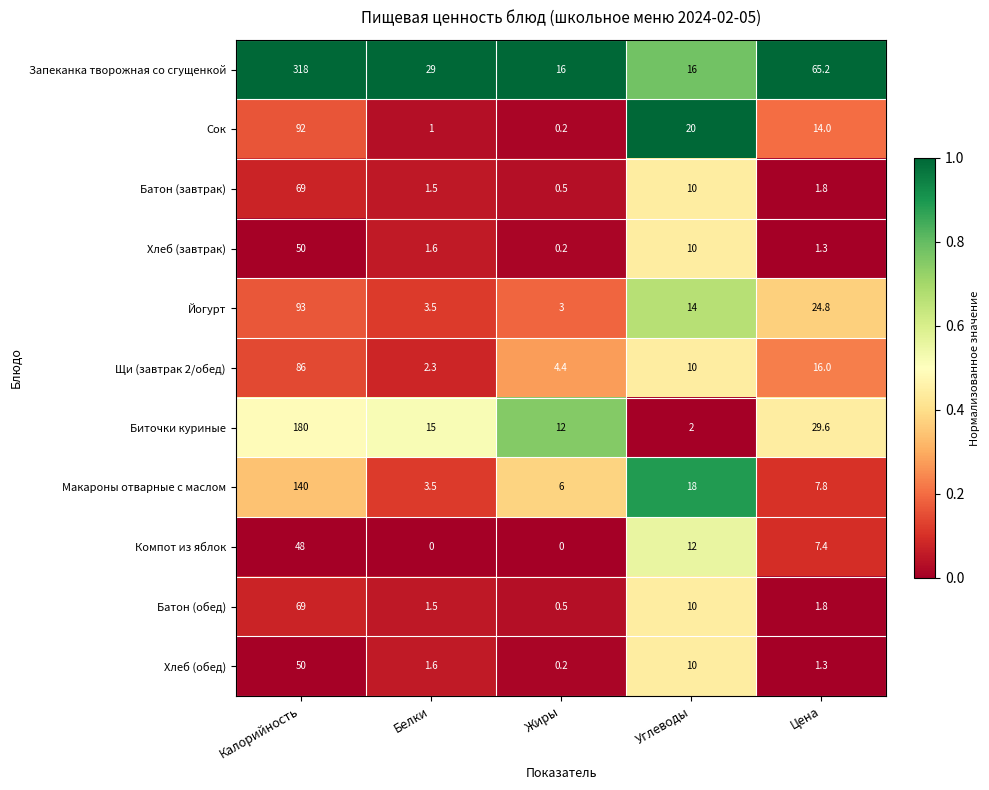

What is the difference between the Хлеб (обед) values at Углеводы and Белки?

8.4